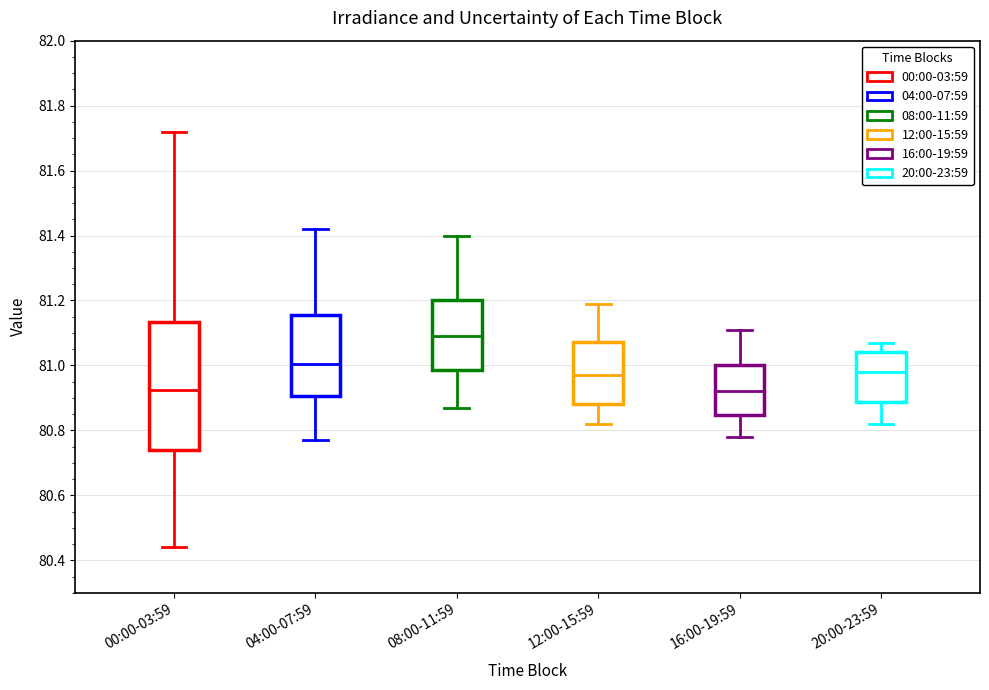

Reading left to right, read every box against the y-axis: the position of its median line, the range the box covers, and the ends of its whiskers. The values are not printed on the chart, so give them approximately, as read against the axis.

00:00-03:59: median 80.92, box 80.74 to 81.14, whiskers 80.44 to 81.72
04:00-07:59: median 81.00, box 80.90 to 81.16, whiskers 80.78 to 81.42
08:00-11:59: median 81.10, box 80.98 to 81.20, whiskers 80.88 to 81.40
12:00-15:59: median 80.98, box 80.88 to 81.08, whiskers 80.82 to 81.20
16:00-19:59: median 80.92, box 80.84 to 81.00, whiskers 80.78 to 81.12
20:00-23:59: median 80.98, box 80.88 to 81.04, whiskers 80.82 to 81.08